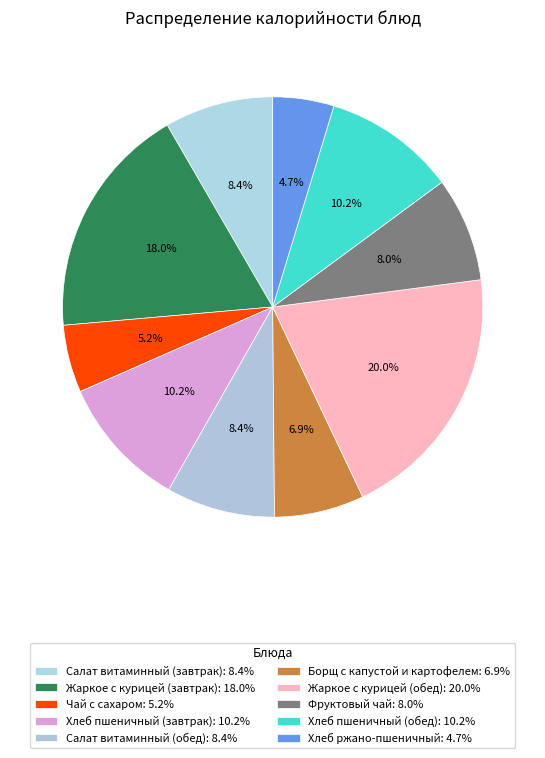

Is the sum of Чай с сахаром and Салат витаминный (обед) greater than half?

No